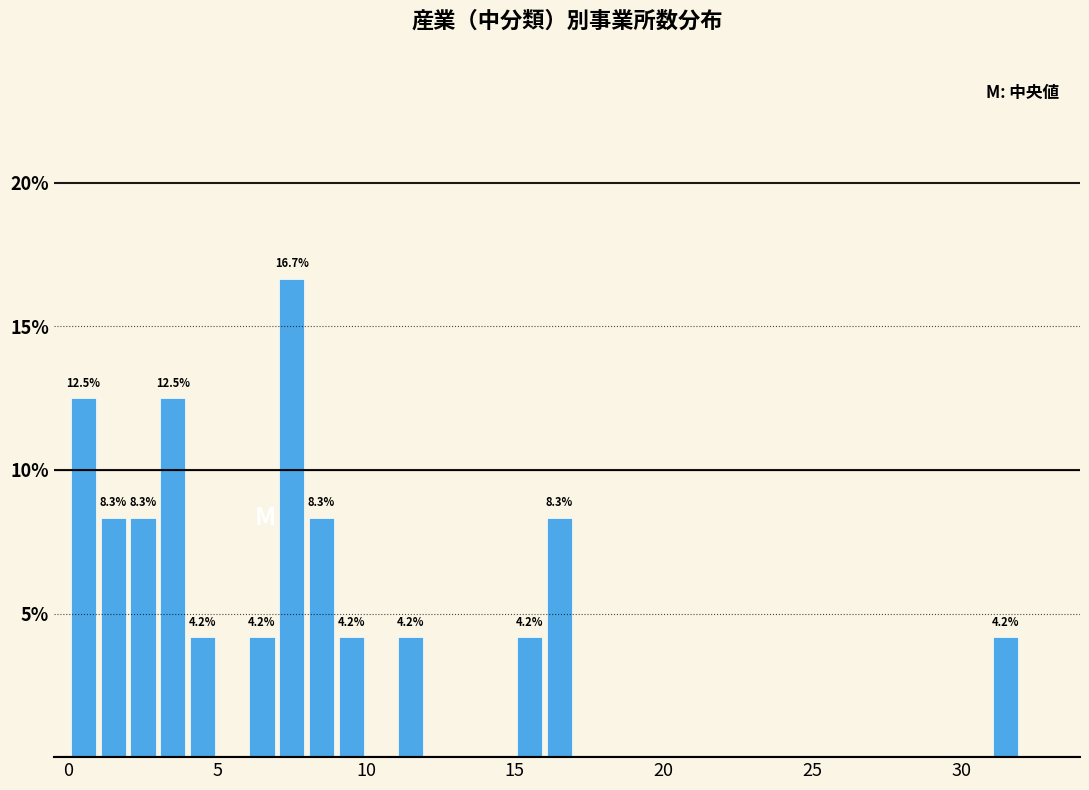

Around what value on the x-axis is the tallest bar? Give the approximate position of its centre, as read against the axis.

7.5